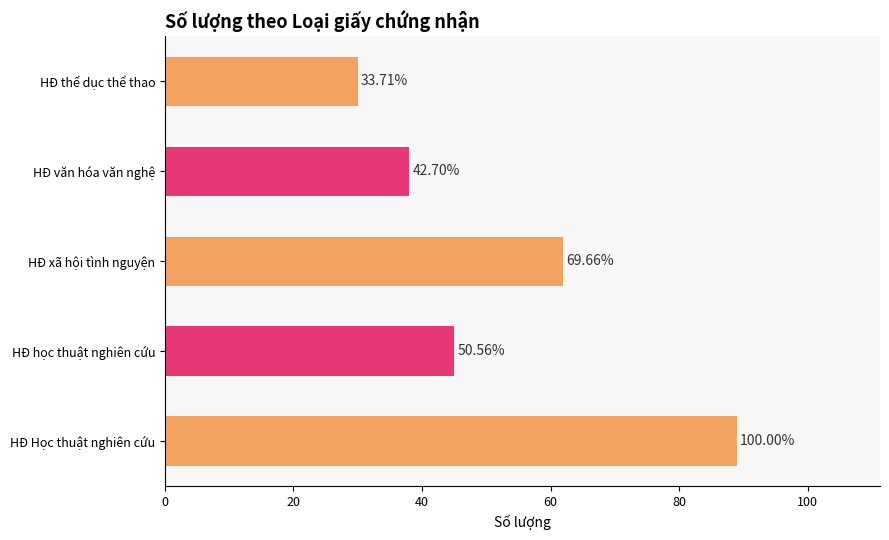

Reading left to right, list all the values displayed in this chart.

0=89	20=45	40=62	60=38	80=30